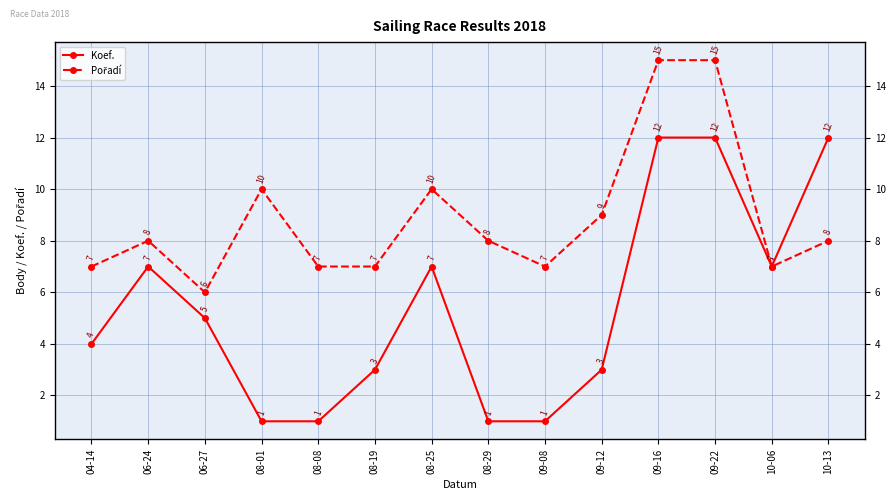

What is the value of the Pořadí point at the 11th from the left?

15